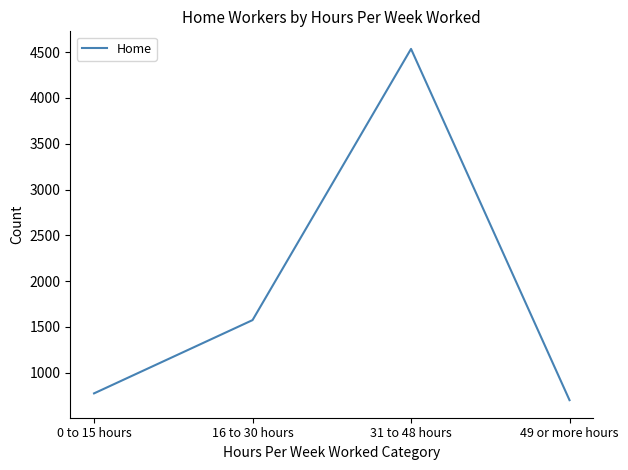

Where is the data nearest to the value 2618?

16 to 30 hours